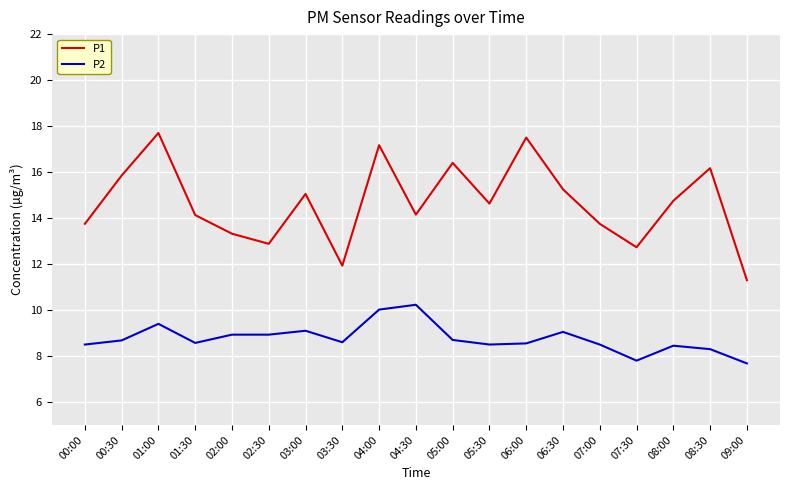

Read the P2 value at 03:30.

8.6